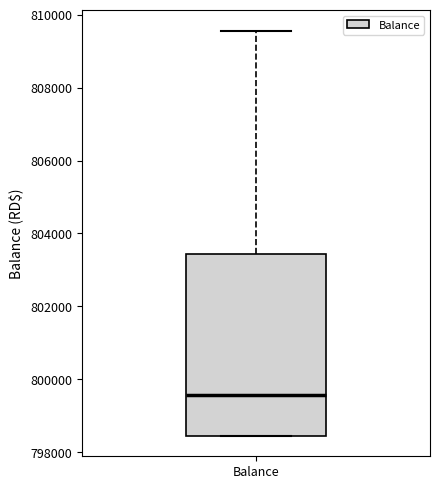

Read this box plot against the y-axis: the position of the median line, the range covered by the box, and the ends of both whiskers. The values are not printed on the chart, so give them approximately, as read against the axis.

median 799600, box 798400 to 803400, whiskers 798400 to 809600